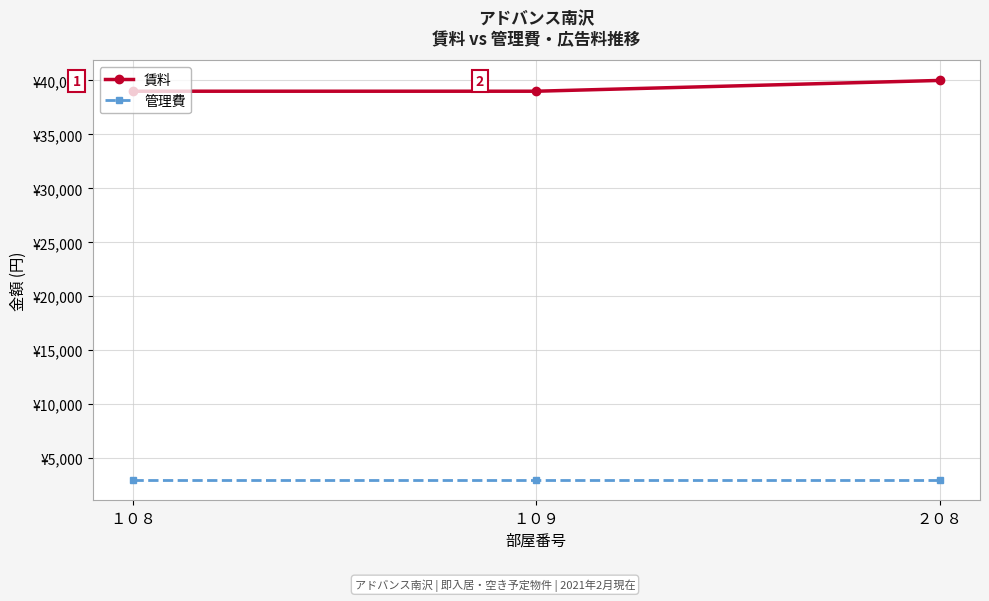

What is the sum of the 賃料 values at １０９ and ２０８?

79000